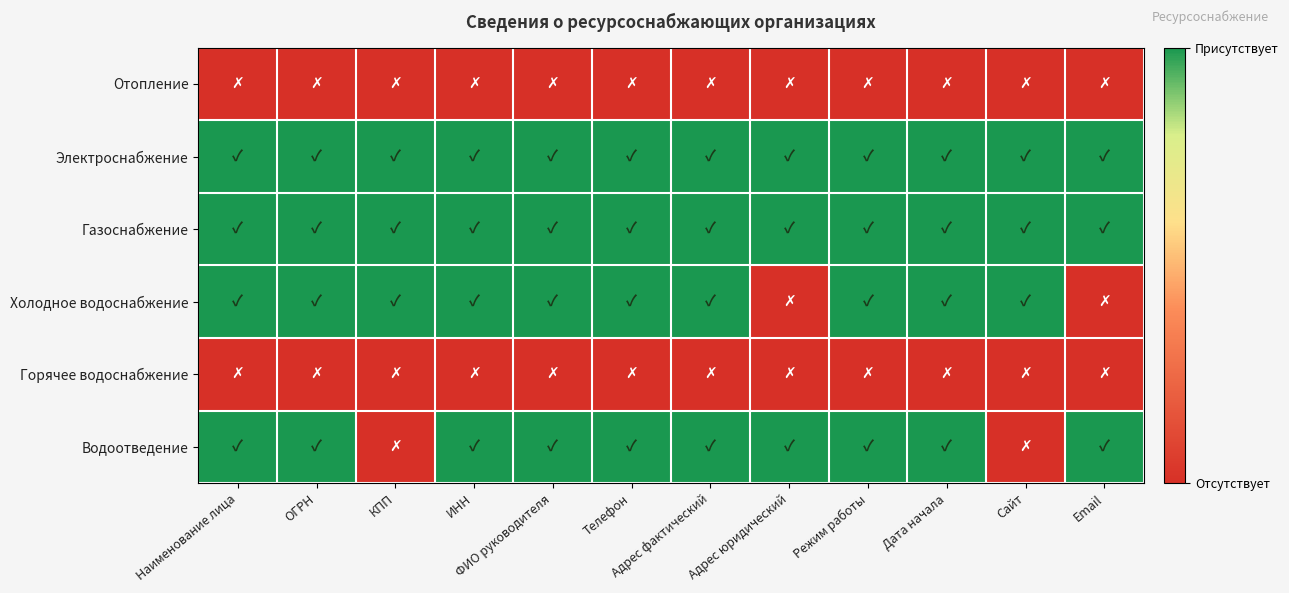

At which category does the chart reach its minimum across all series?

Наименование лица